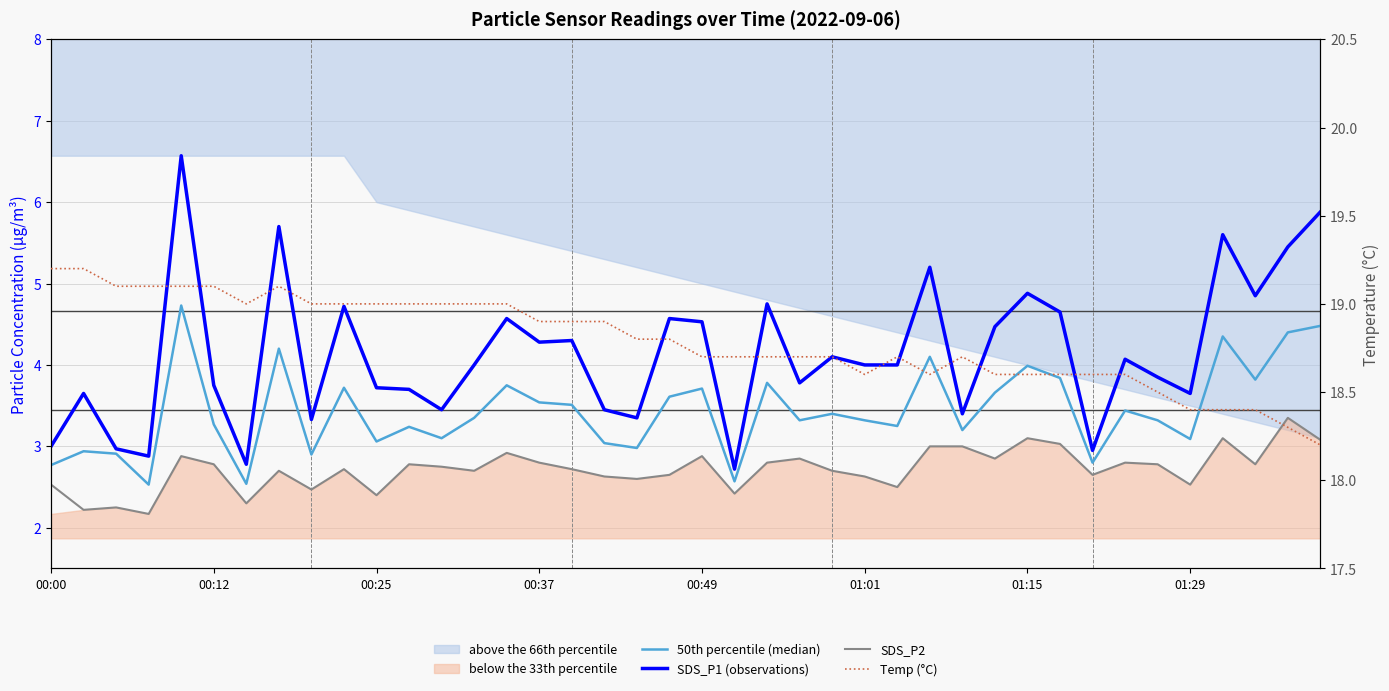

At how many categories does at least one series exceed 7?

40